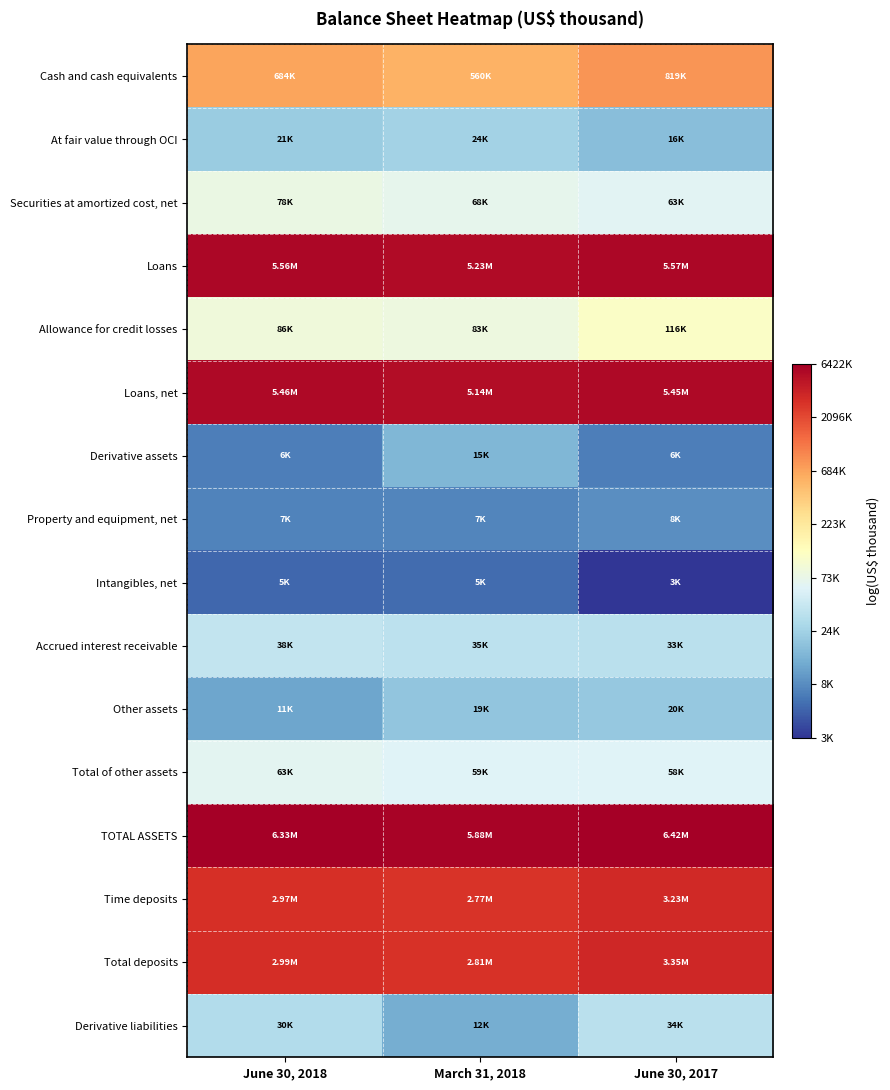

Which category has the highest value across all series?

June 30, 2017